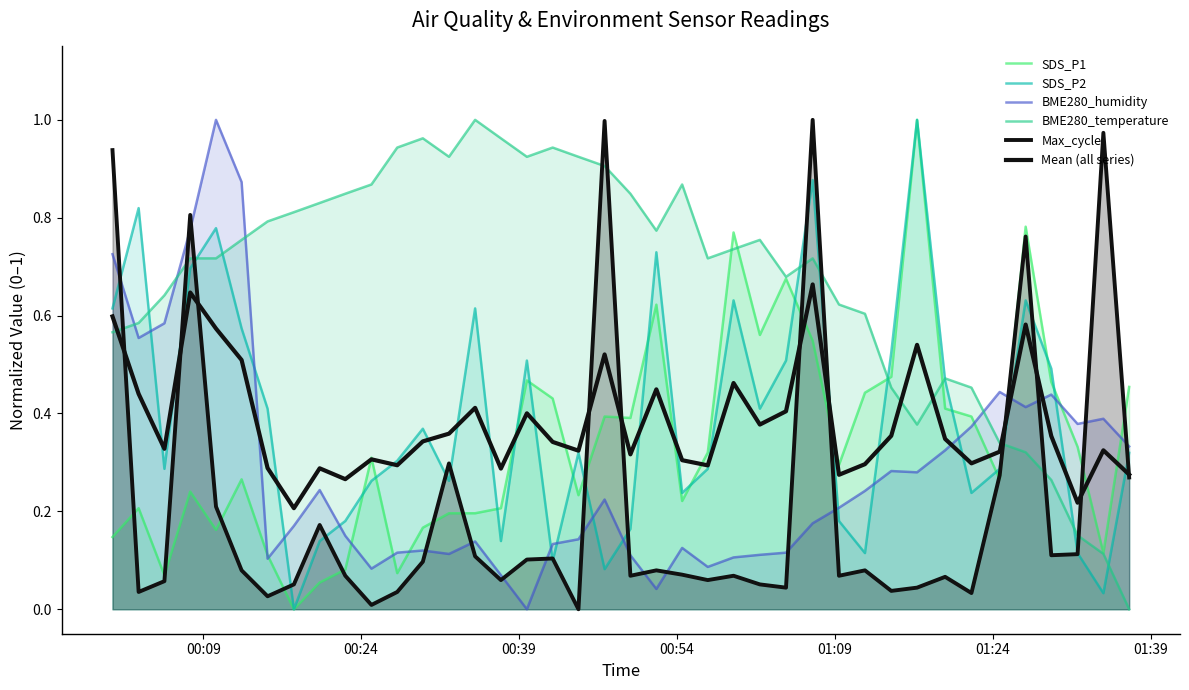

At how many categories does at least one series exceed 0?

40